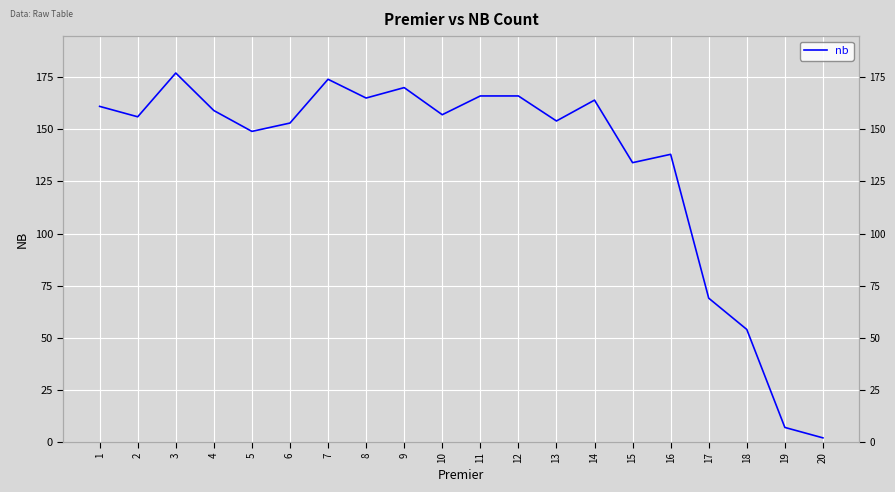

How many interior local valleys (lower than both neighbors) does the data have?

6